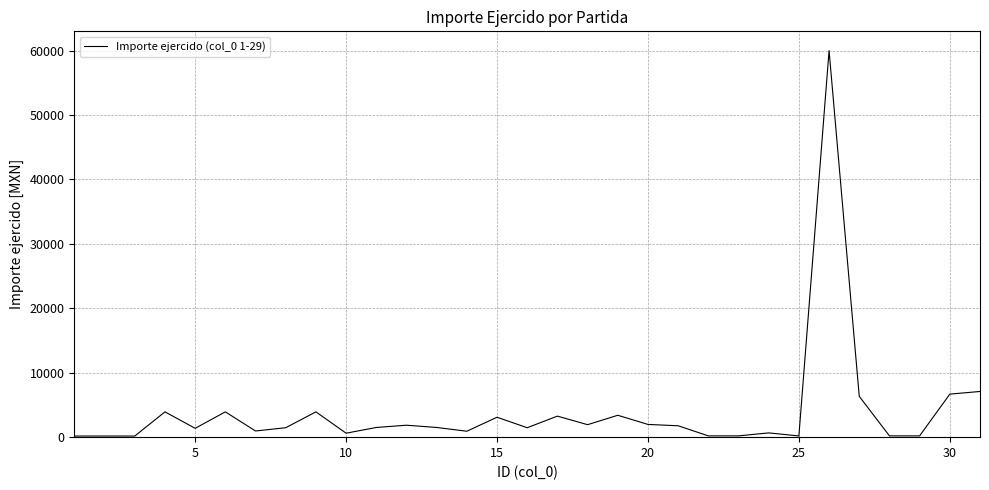

What is the difference between the maximum and minimum values?

59819.0